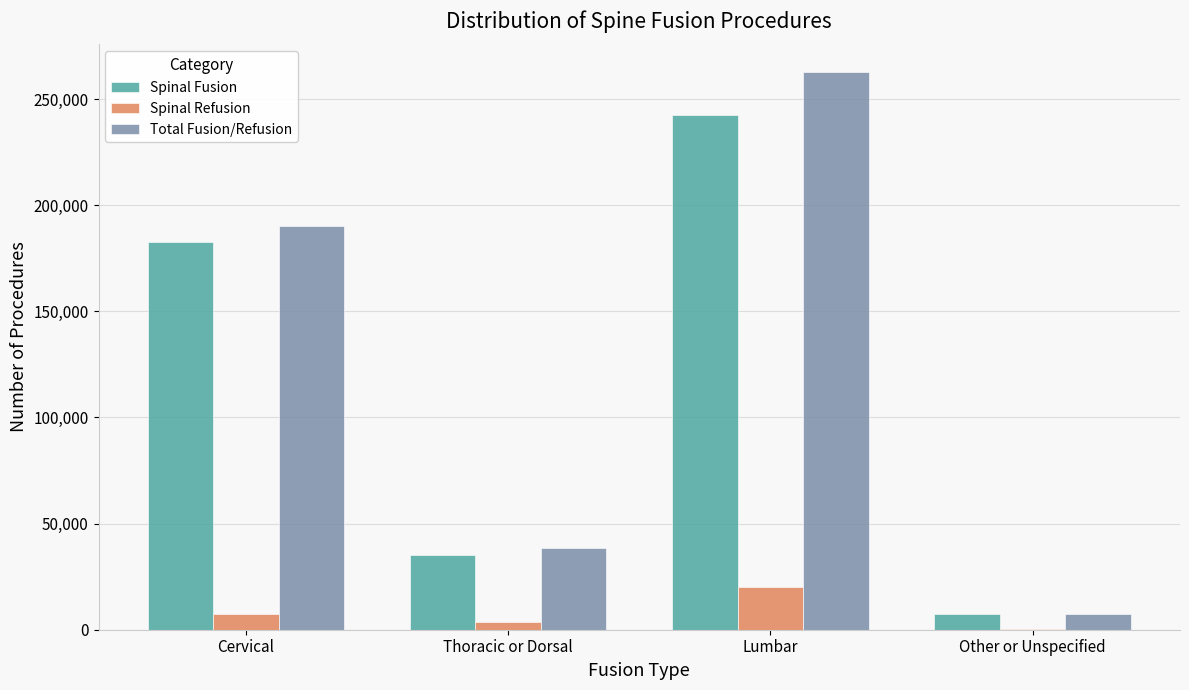

Where is Total Fusion/Refusion nearest to the value 135120?

Cervical